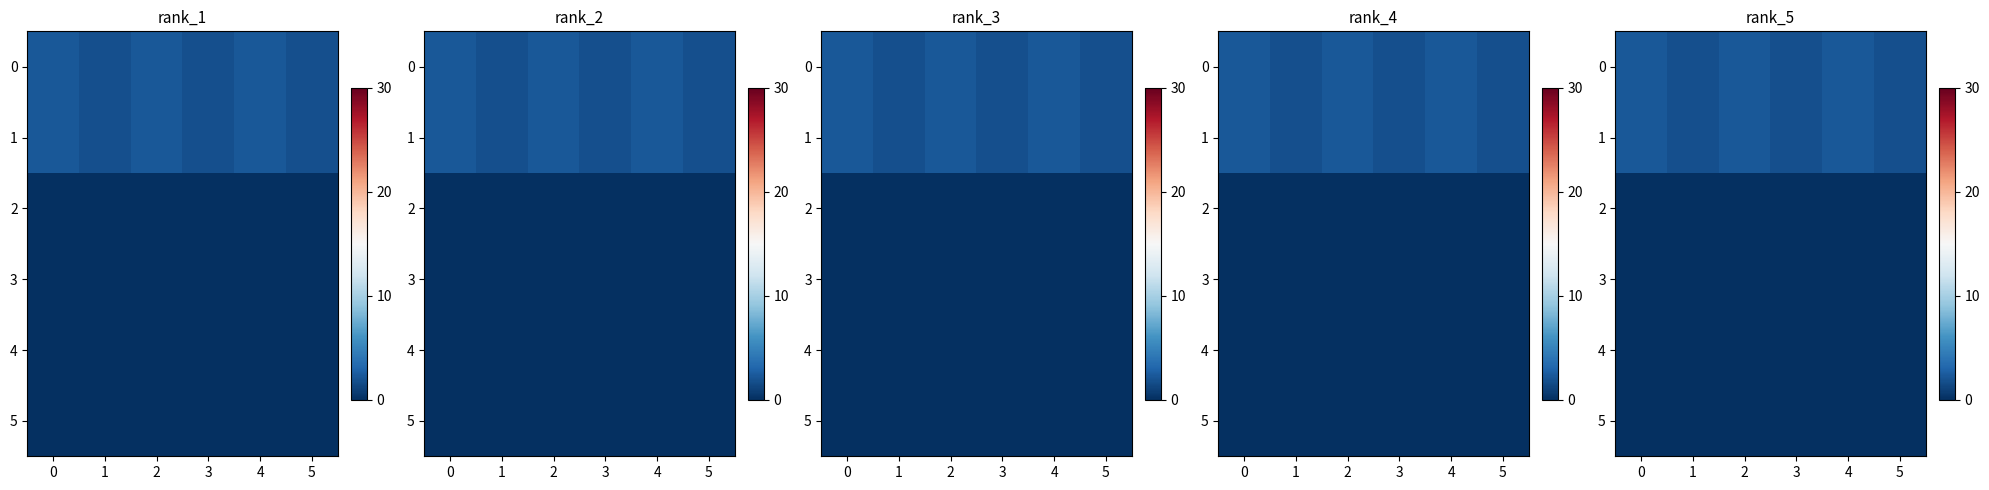

What is the difference between the maximum and minimum values in the 5 series?

5.7